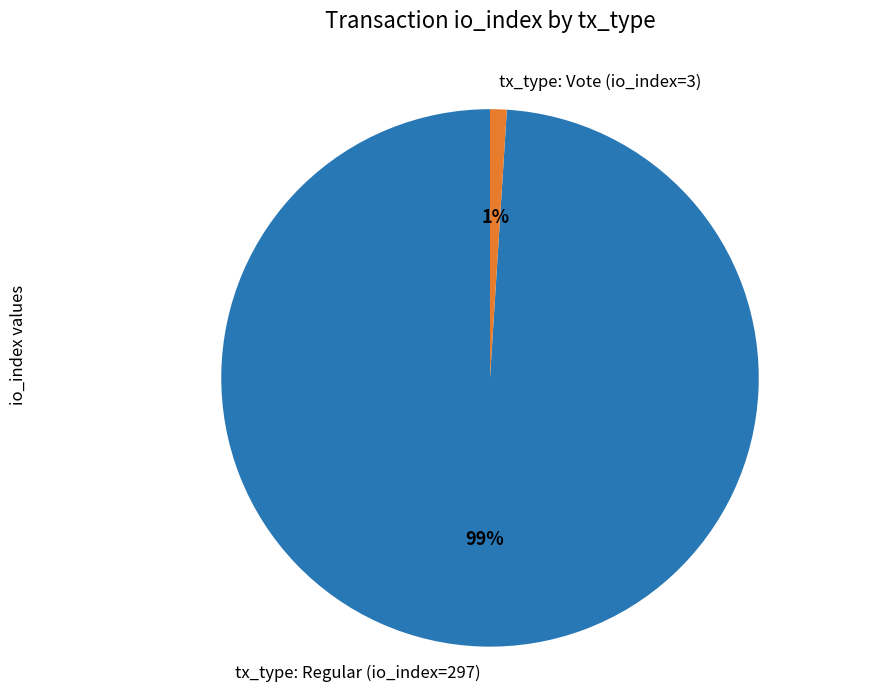

What percentage is the tx_type: Regular (io_index=297) slice, to the nearest percent?

99%